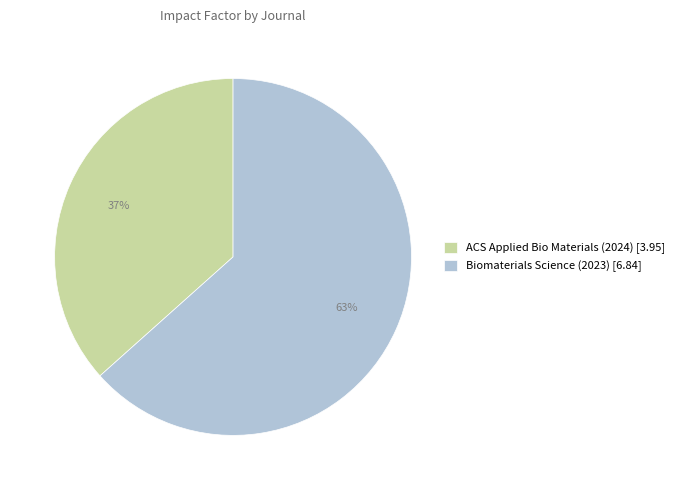

Is the sum of Biomaterials Science (2023) and ACS Applied Bio Materials (2024) greater than half?

Yes